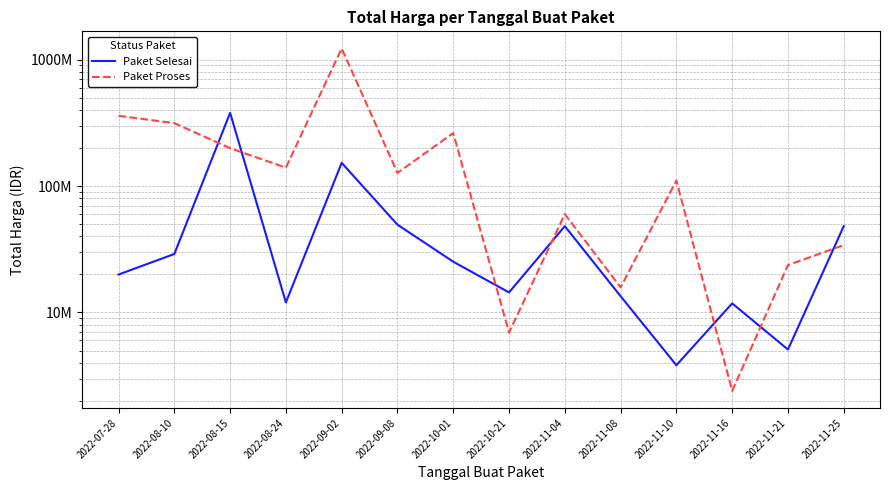

Is it true that Paket Selesai equals 679708658 at 2022-08-15?

False